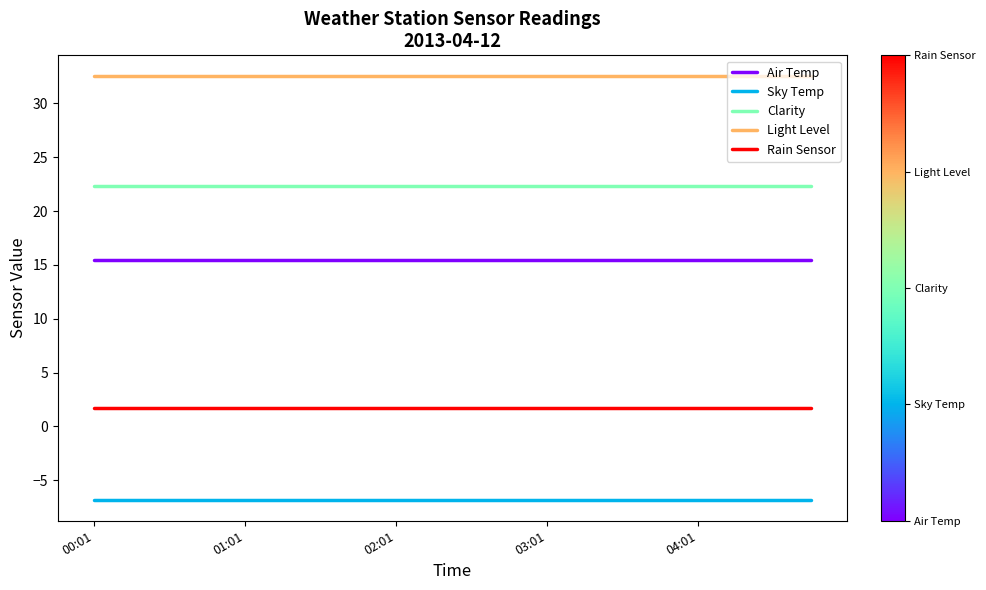

True or false: Sky Temp and Rain Sensor cross at least once.

False